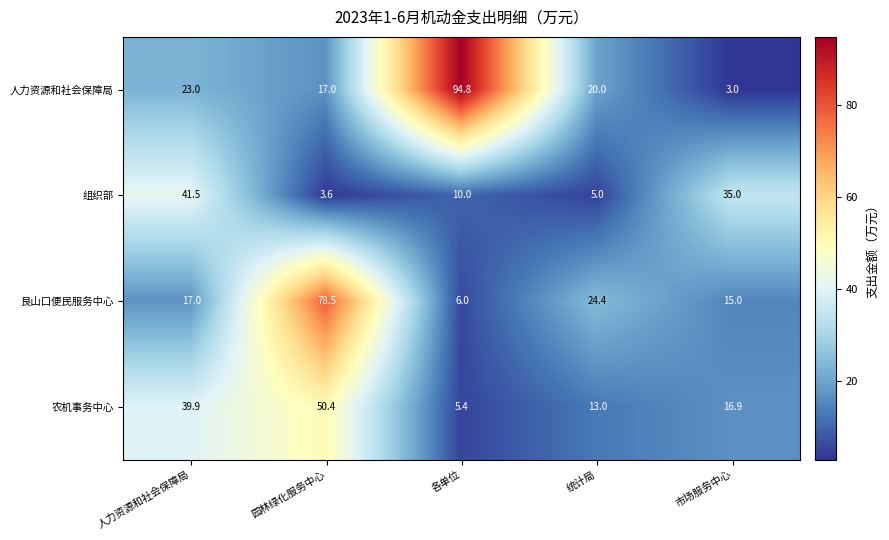

Between 园林绿化服务中心 and 统计局, which series saw the biggest shift?

艮山口便民服务中心